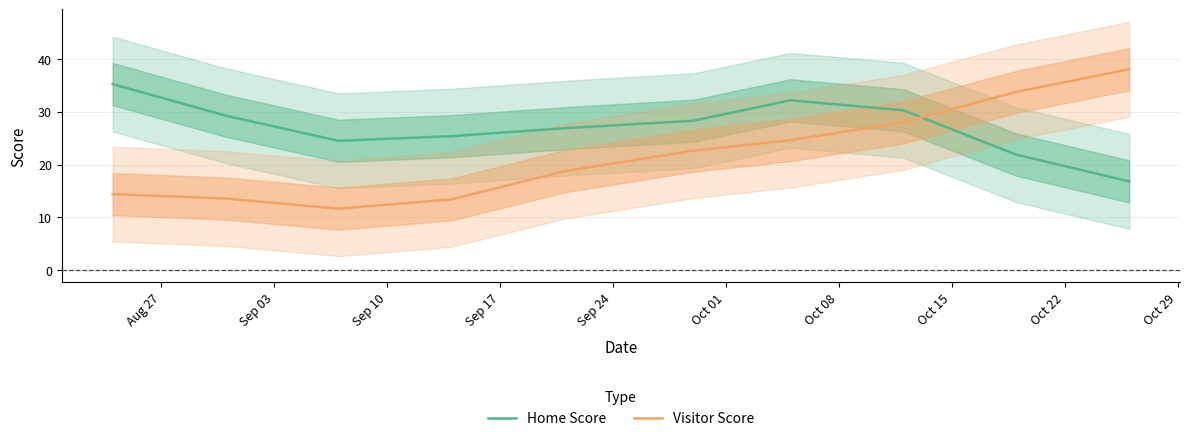

True or false: Home Score and Visitor Score cross at least once.

True